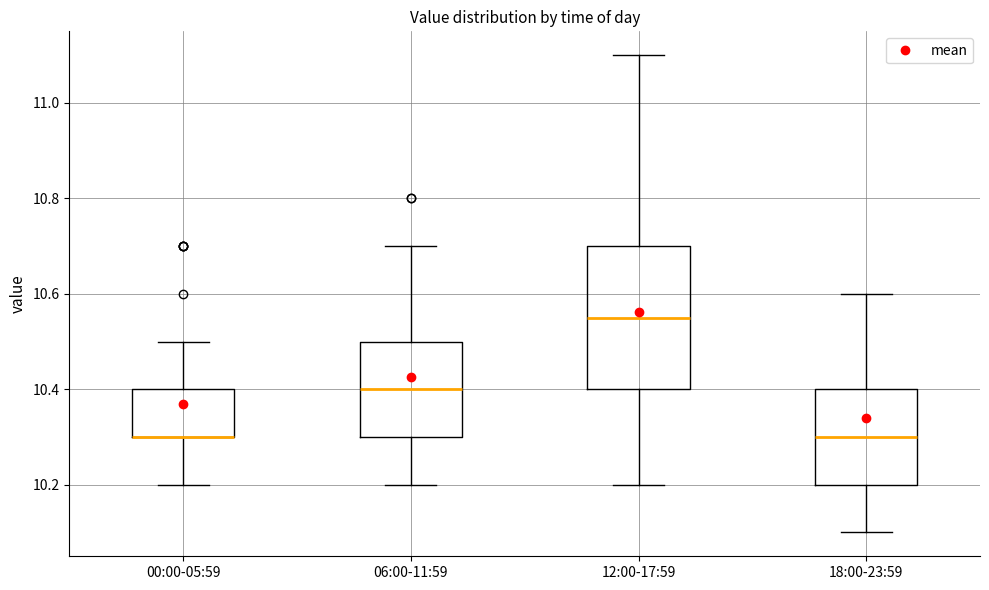

Reading left to right, read every box against the y-axis: the position of its median line, the range the box covers, and the ends of its whiskers. The values are not printed on the chart, so give them approximately, as read against the axis.

00:00-05:59: median 10.30 (drawn on the box's lower edge), box 10.30 to 10.40, whiskers 10.20 to 10.50
06:00-11:59: median 10.40, box 10.30 to 10.50, whiskers 10.20 to 10.70
12:00-17:59: median 10.56, box 10.40 to 10.70, whiskers 10.20 to 11.10
18:00-23:59: median 10.30, box 10.20 to 10.40, whiskers 10.10 to 10.60